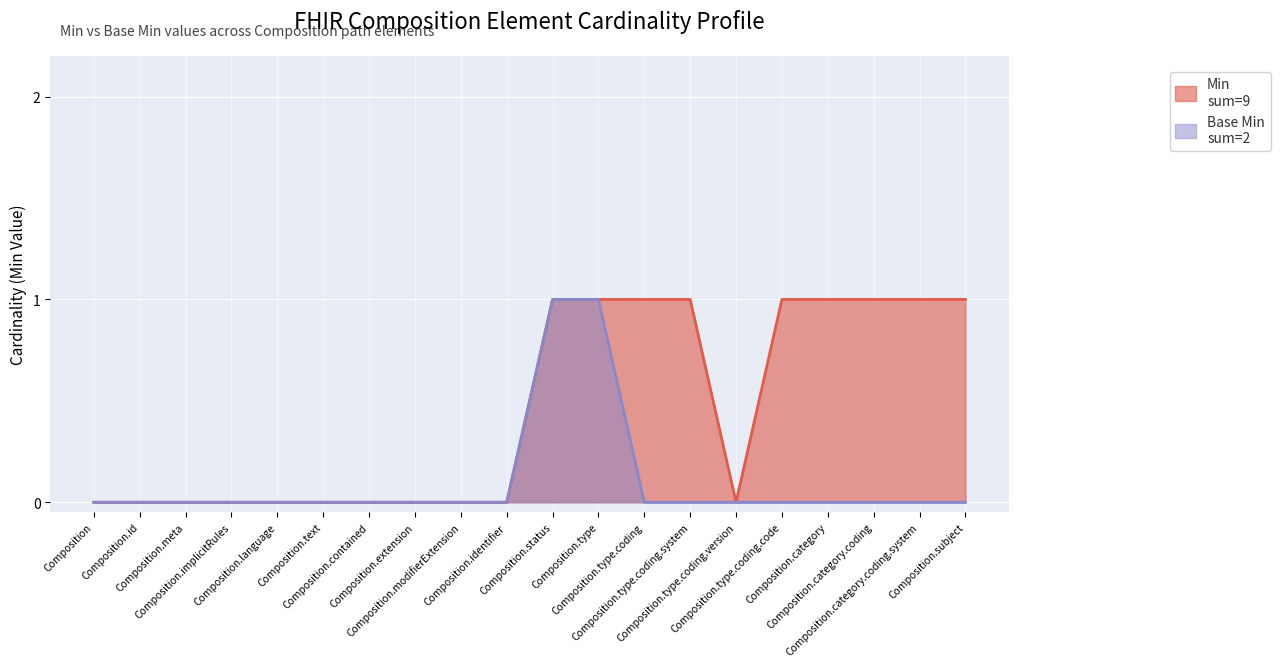

True or false: Min and Base Min cross at least once.

False